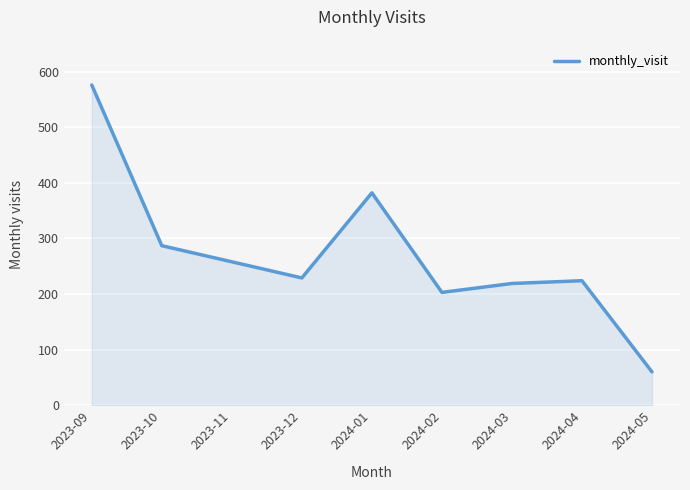

How many lines are shown in the chart?

1